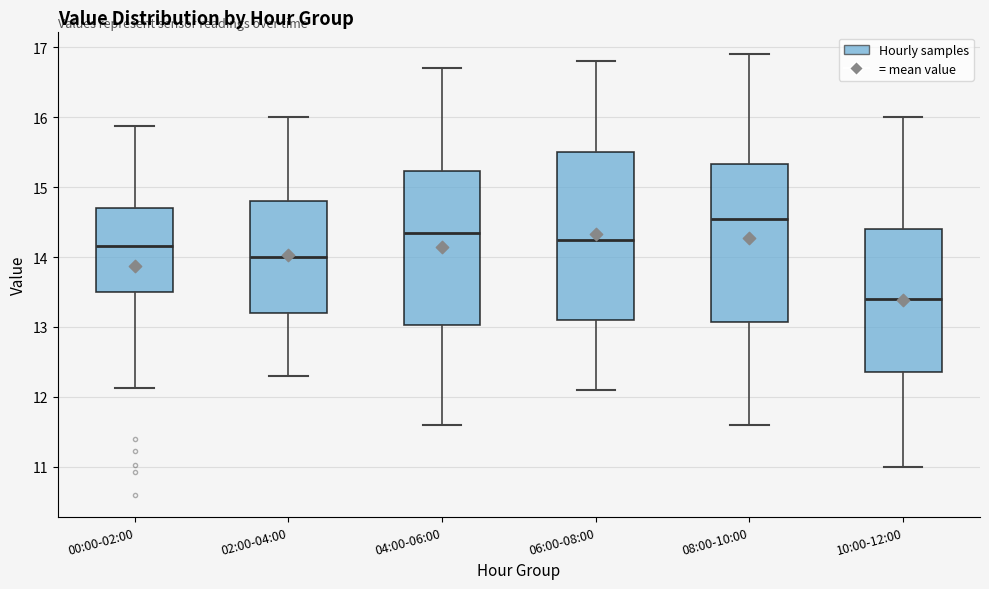

Where does the median line of the box for 10:00-12:00 sit on the y-axis? The values are not printed on the chart, so give them approximately, as read against the axis.

13.4